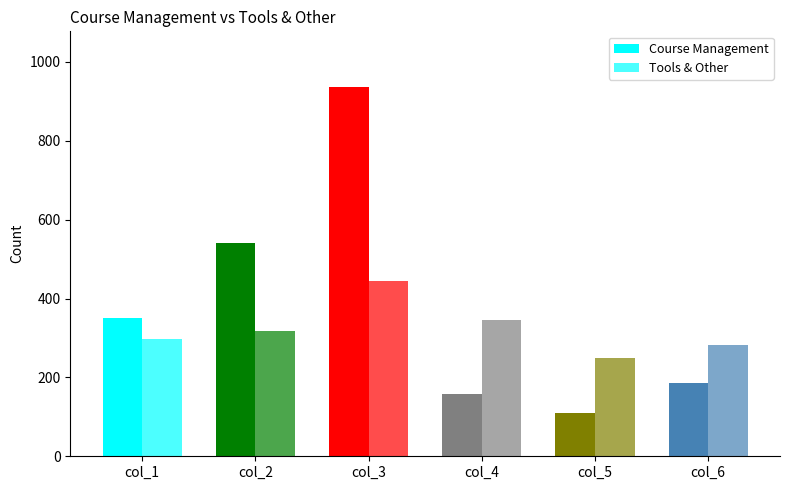

True or false: Course Management has a value of 937 at col_3.

True